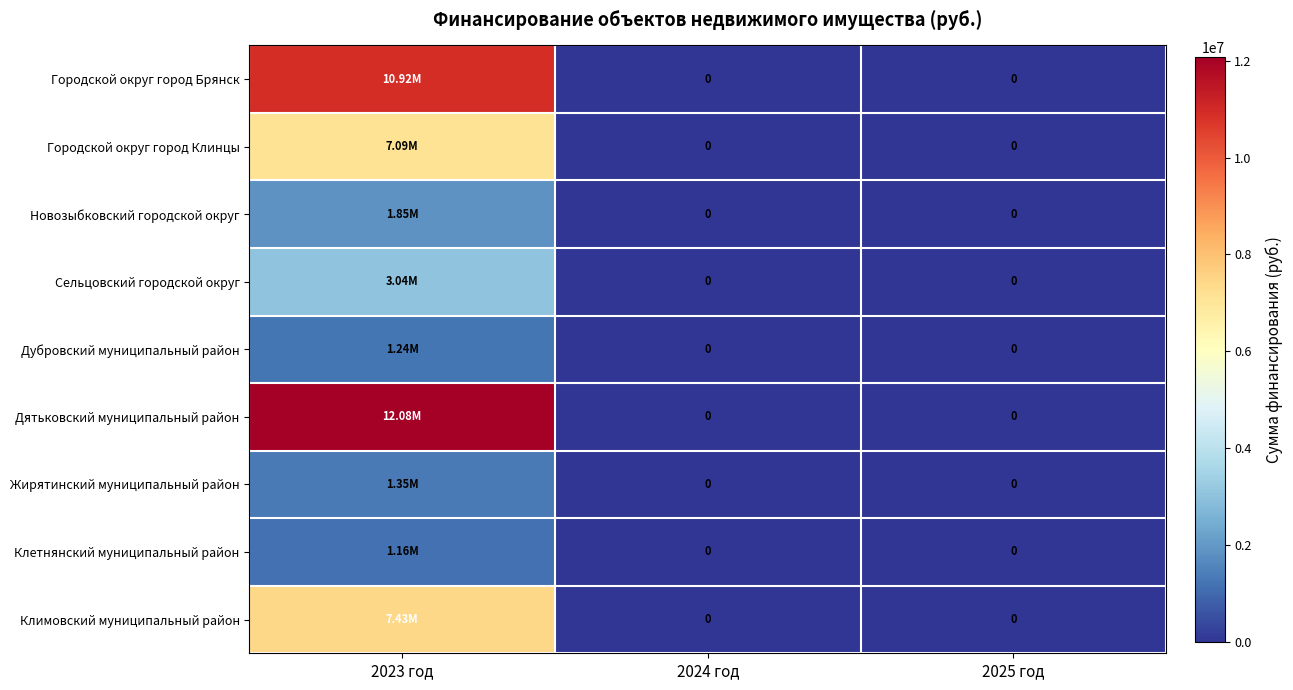

Is the value of Дятьковский муниципальный район at 2025 год greater than the value of Климовский муниципальный район at 2025 год?

No